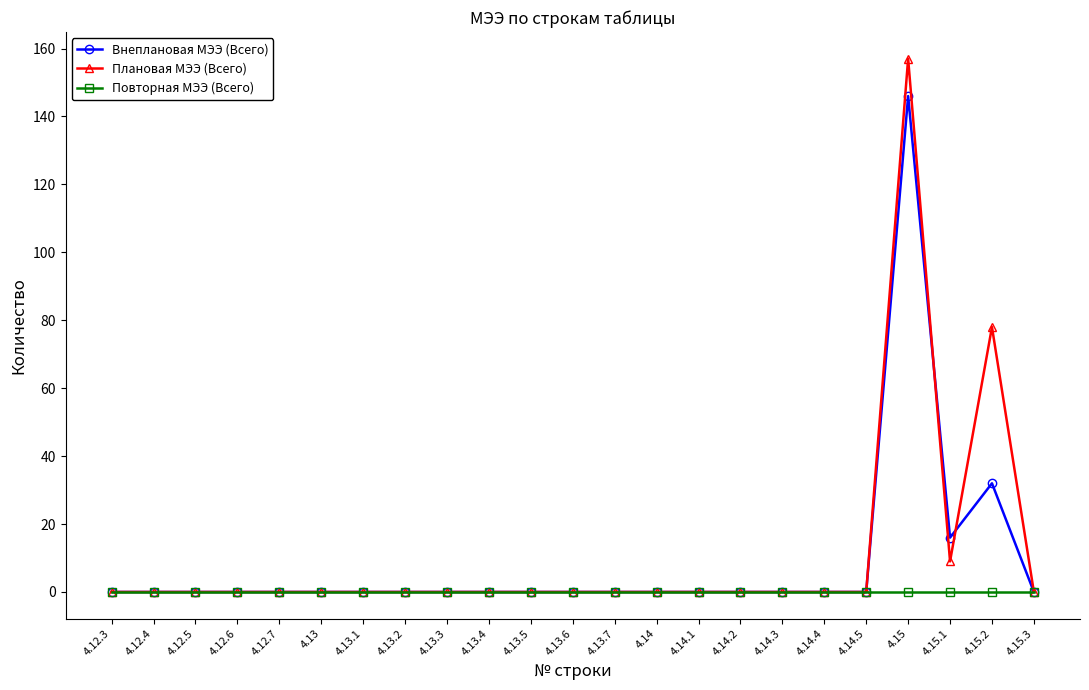

Is it true that Внеплановая МЭЭ (Всего) equals -63 at 4.14.5?

False